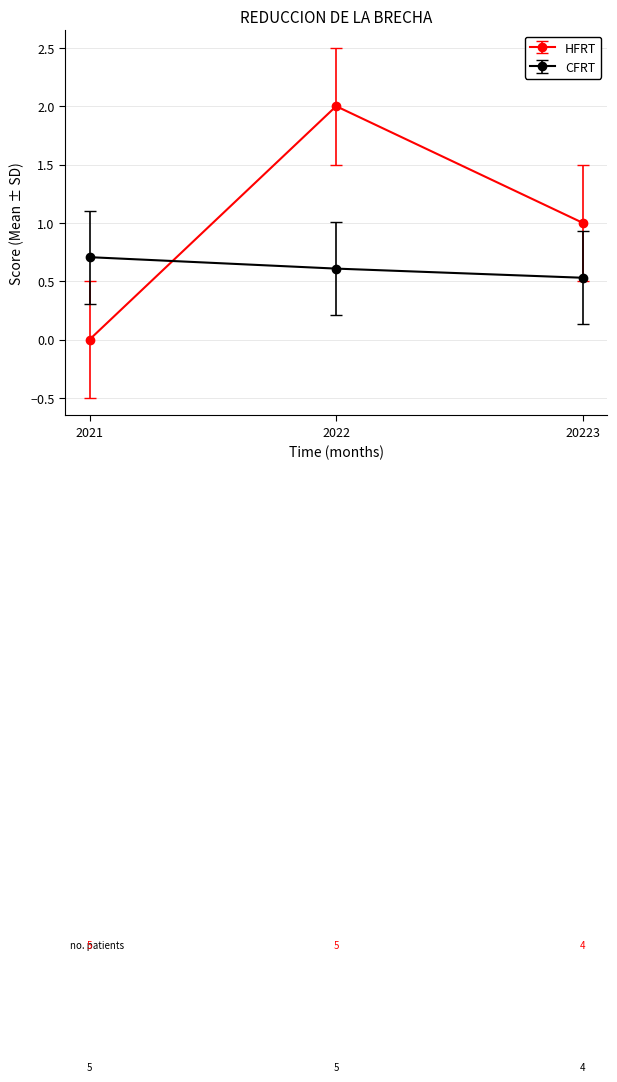

Which series has the largest total across all categories?

HFRT